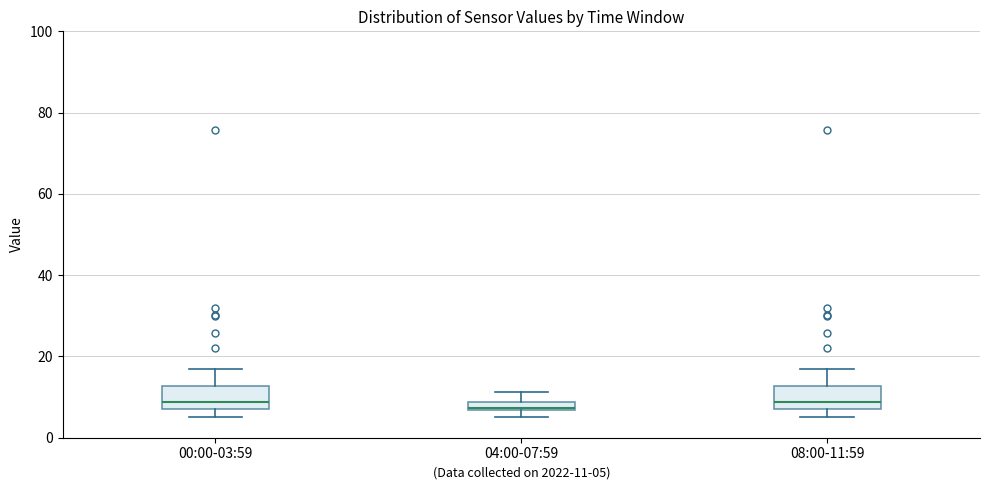

Where is the upper edge of the box for 00:00-03:59 on the y-axis? The values are not printed on the chart, so give them approximately, as read against the axis.

12